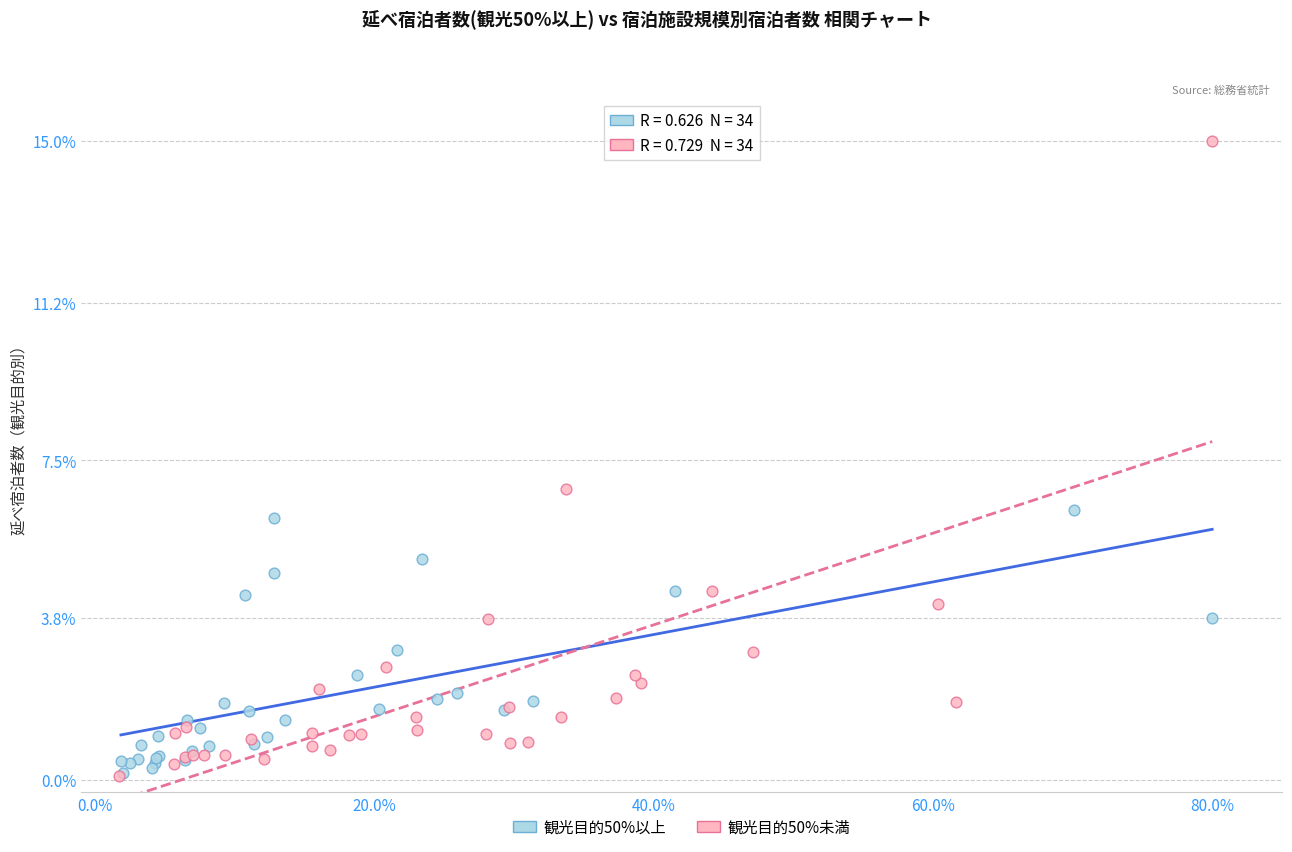

Which series contains the highest Y value?

観光目的50%未満